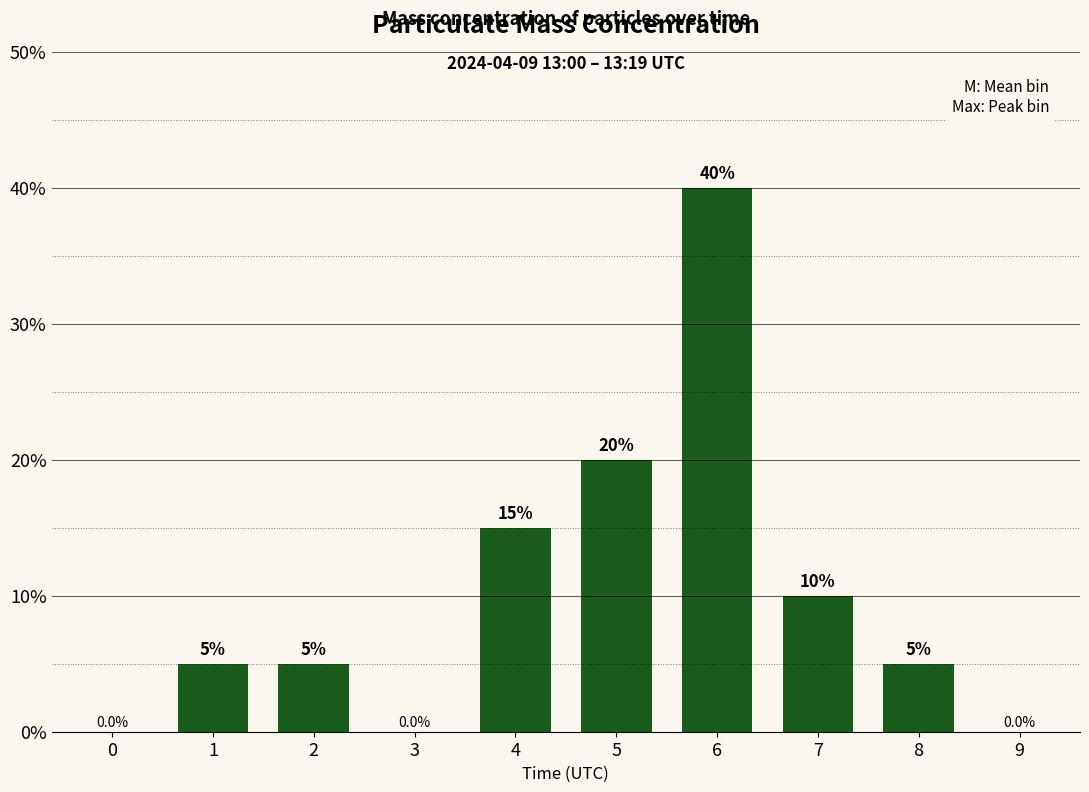

Which category has the highest value across all series?

6